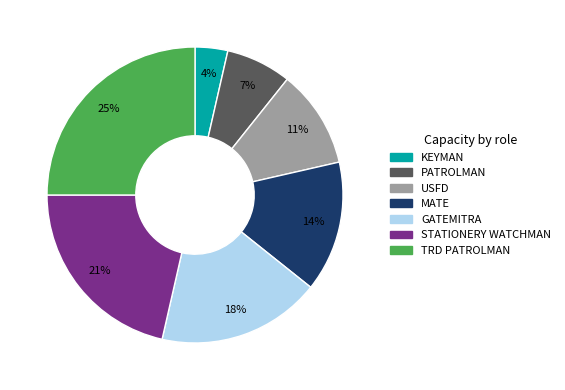

Does any single category account for the majority?

No